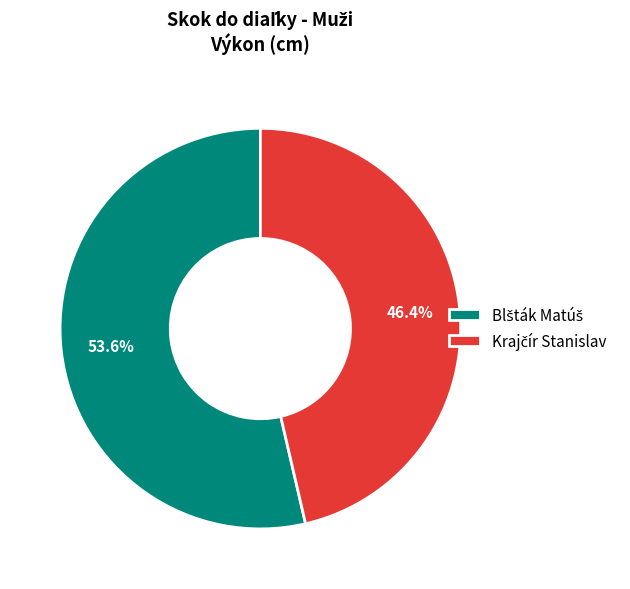

Is there any slice that represents more than half of the pie?

Yes